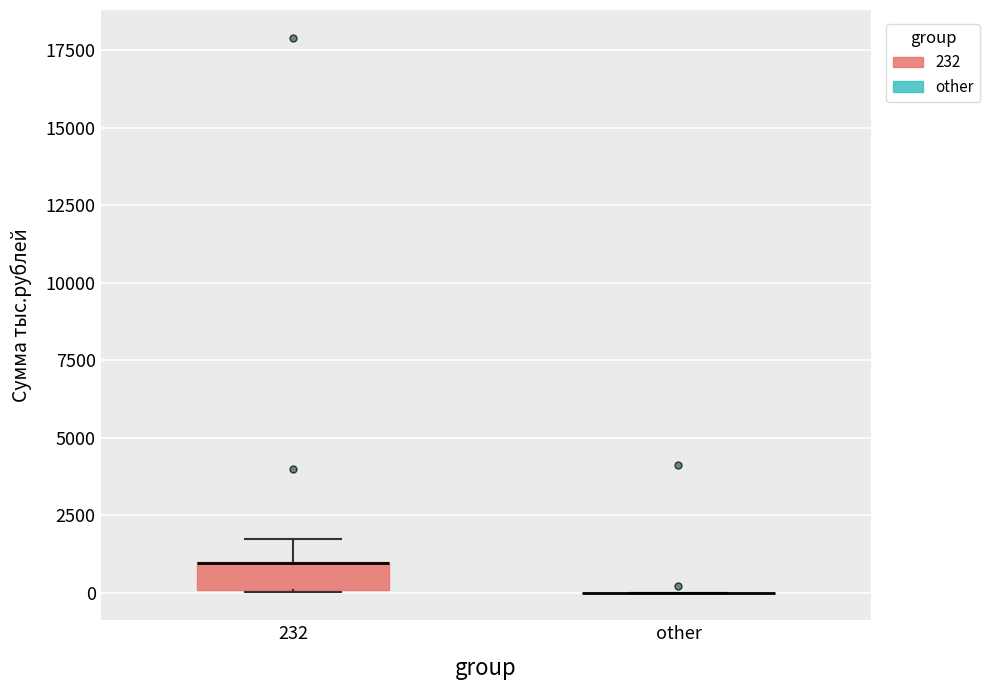

Comparing the boxes themselves (not the whiskers), which one is the tallest?

232